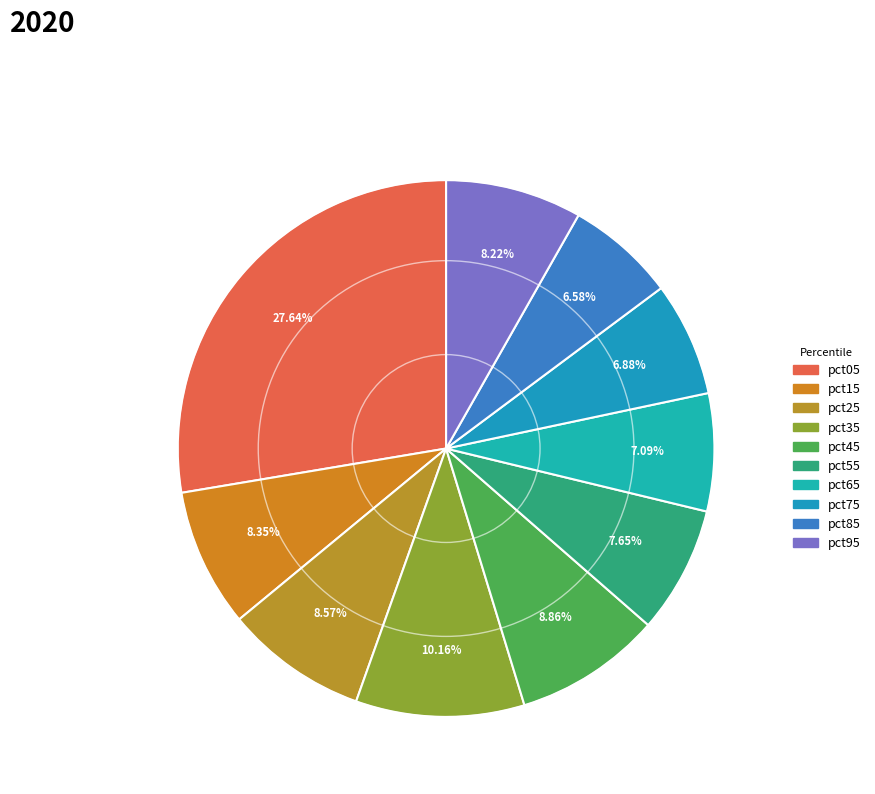

Rank the categories by value from highest to lowest.

pct05, pct35, pct45, pct25, pct15, pct95, pct55, pct65, pct75, pct85